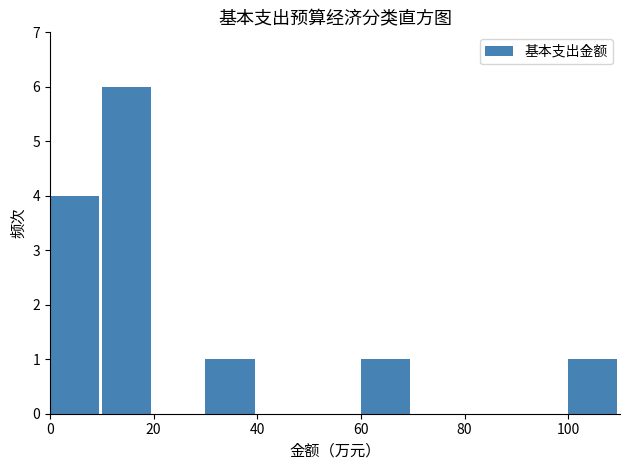

Which range on the x-axis has the tallest bar?

10 to 20